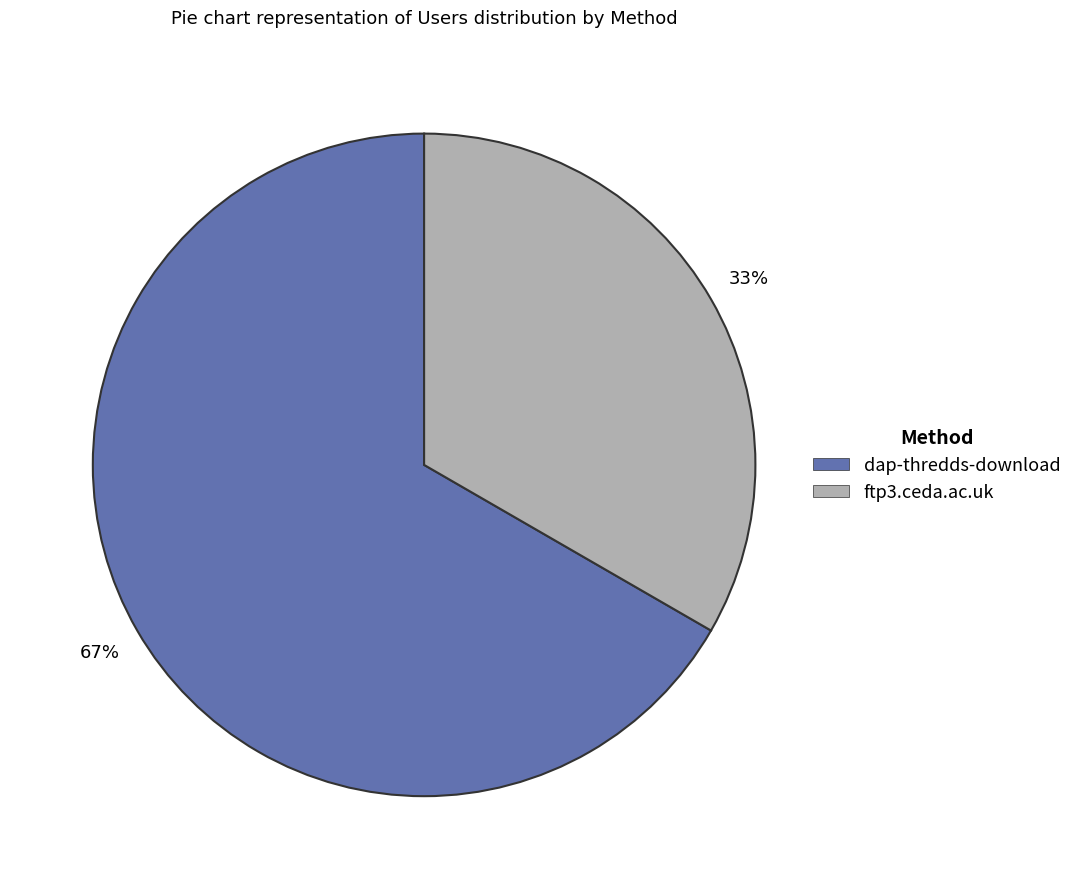

Count the number of slices in the pie.

2